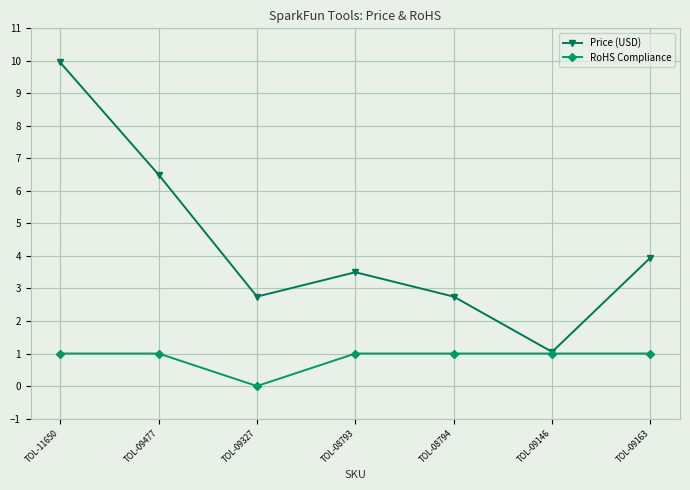

True or false: RoHS Compliance has a value of 1.0 at TOL-09477.

True